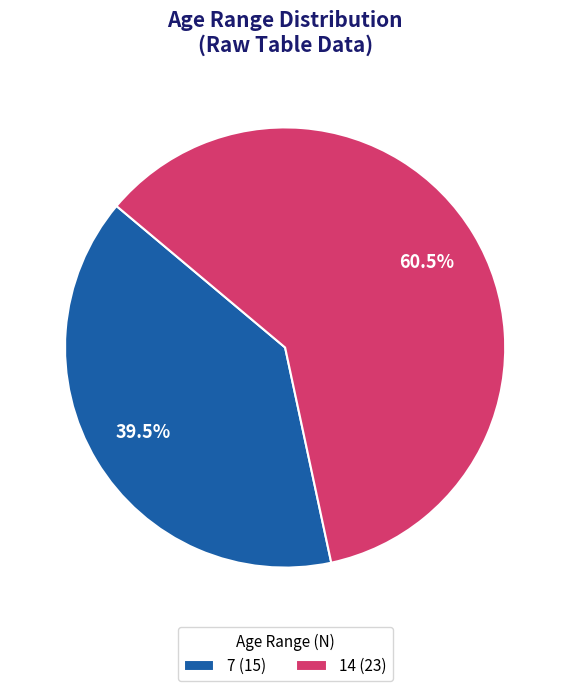

What is the ratio of the value at 14 (23) to the value at 7 (15)?

1.5